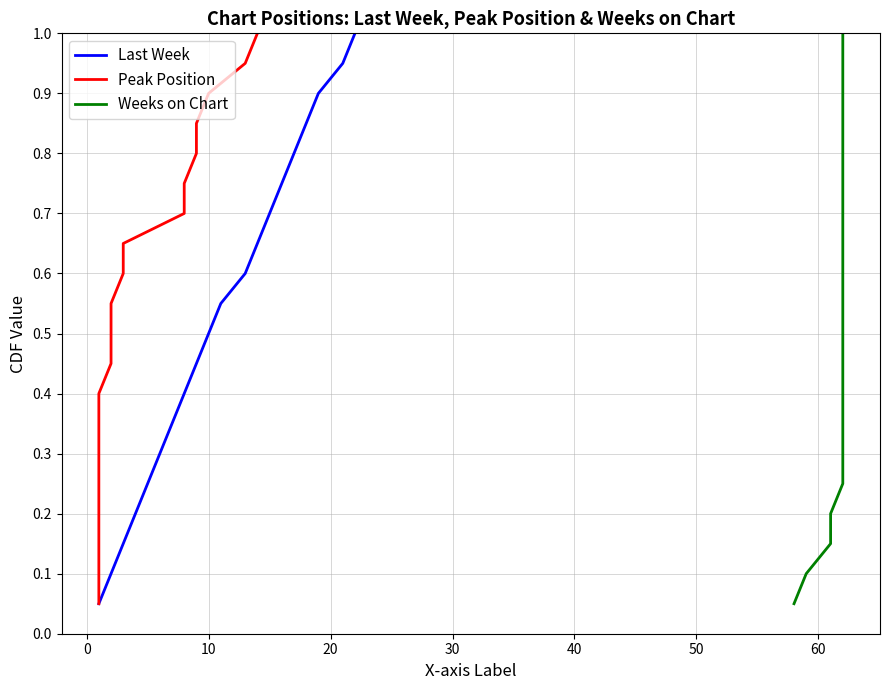

Does the chart have visible grid lines?

Yes